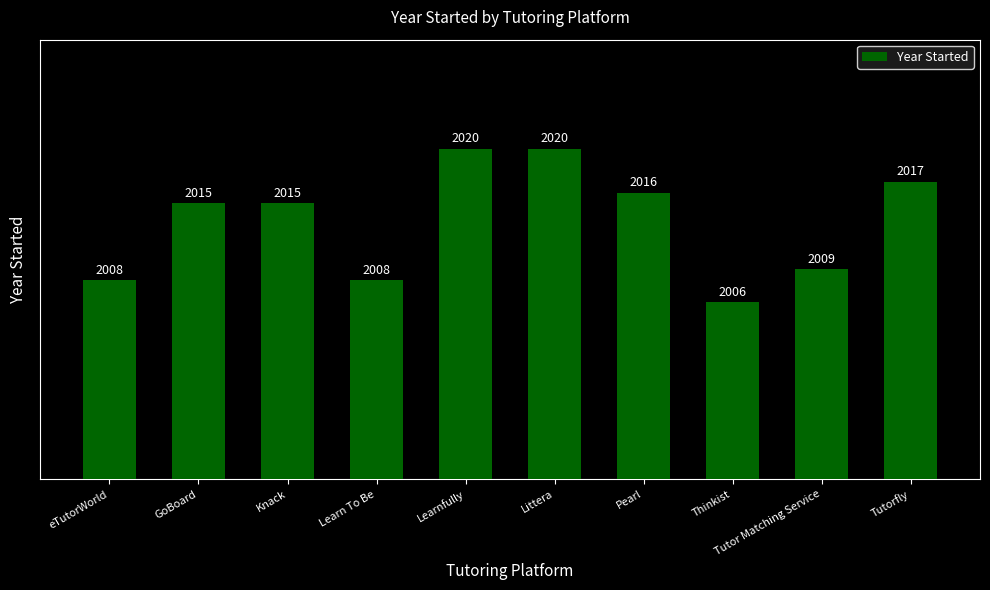

What position from the left is Littera?

6